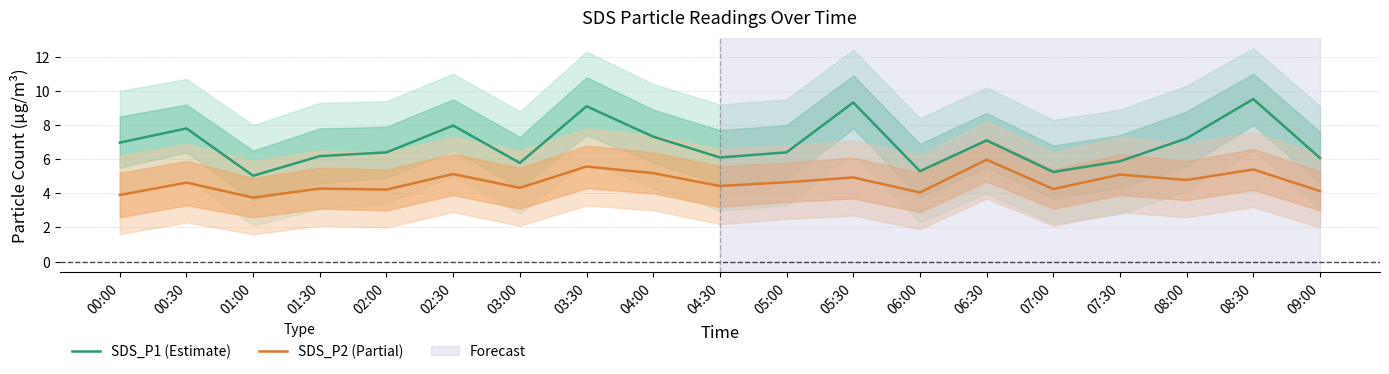

What is the difference between the second highest and minimum values in the SDS_P2 (Partial) series?

1.8